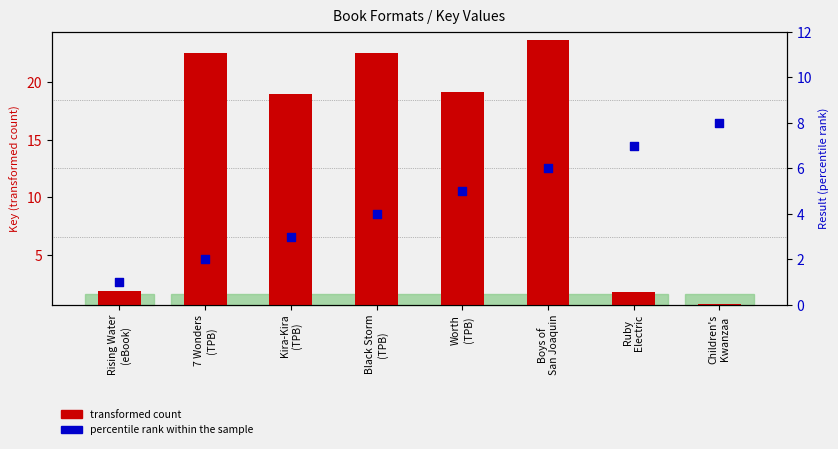

At how many categories does at least one series exceed 17?

5